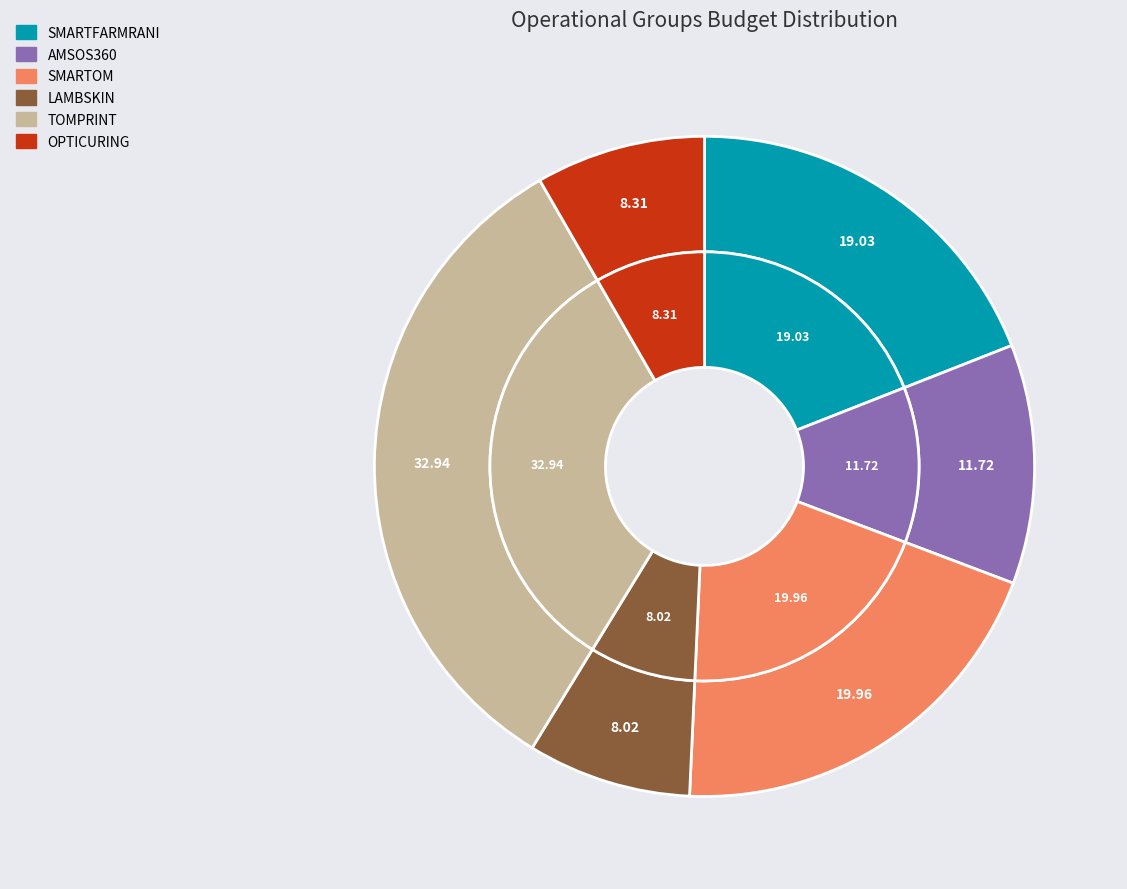

To the nearest percent, what percentage of the pie is LAMBSKIN?

8%